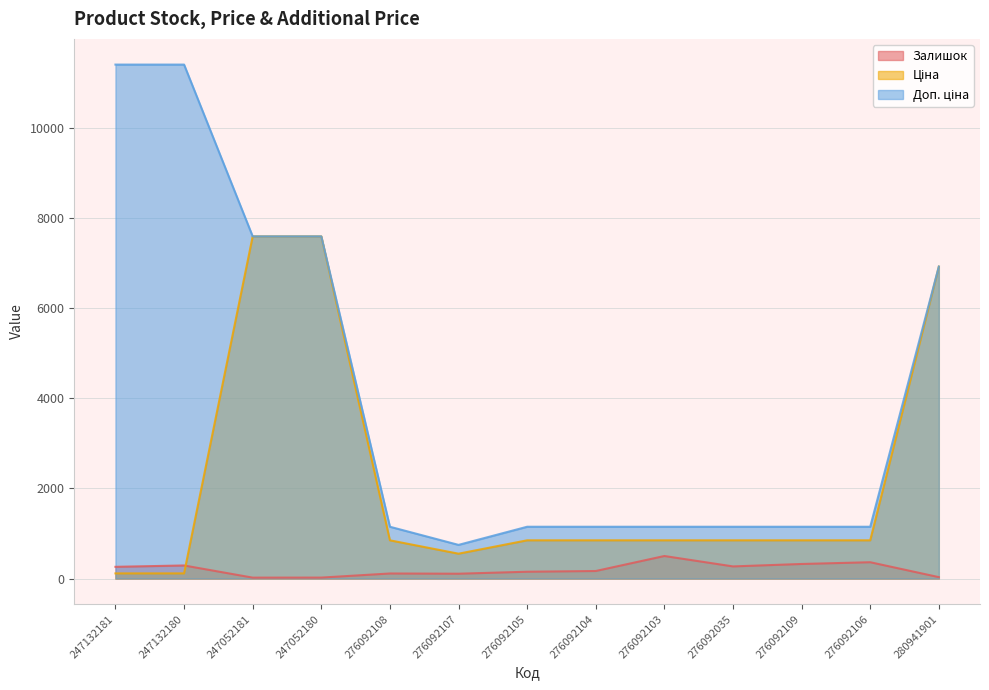

Rank the series at 247132180 from lowest to highest value.

Ціна, Залишок, Доп. ціна